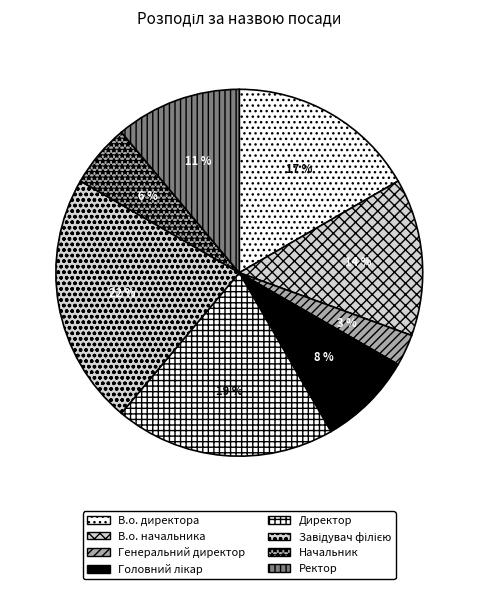

What is the smallest slice in the pie chart?

Генеральний директор